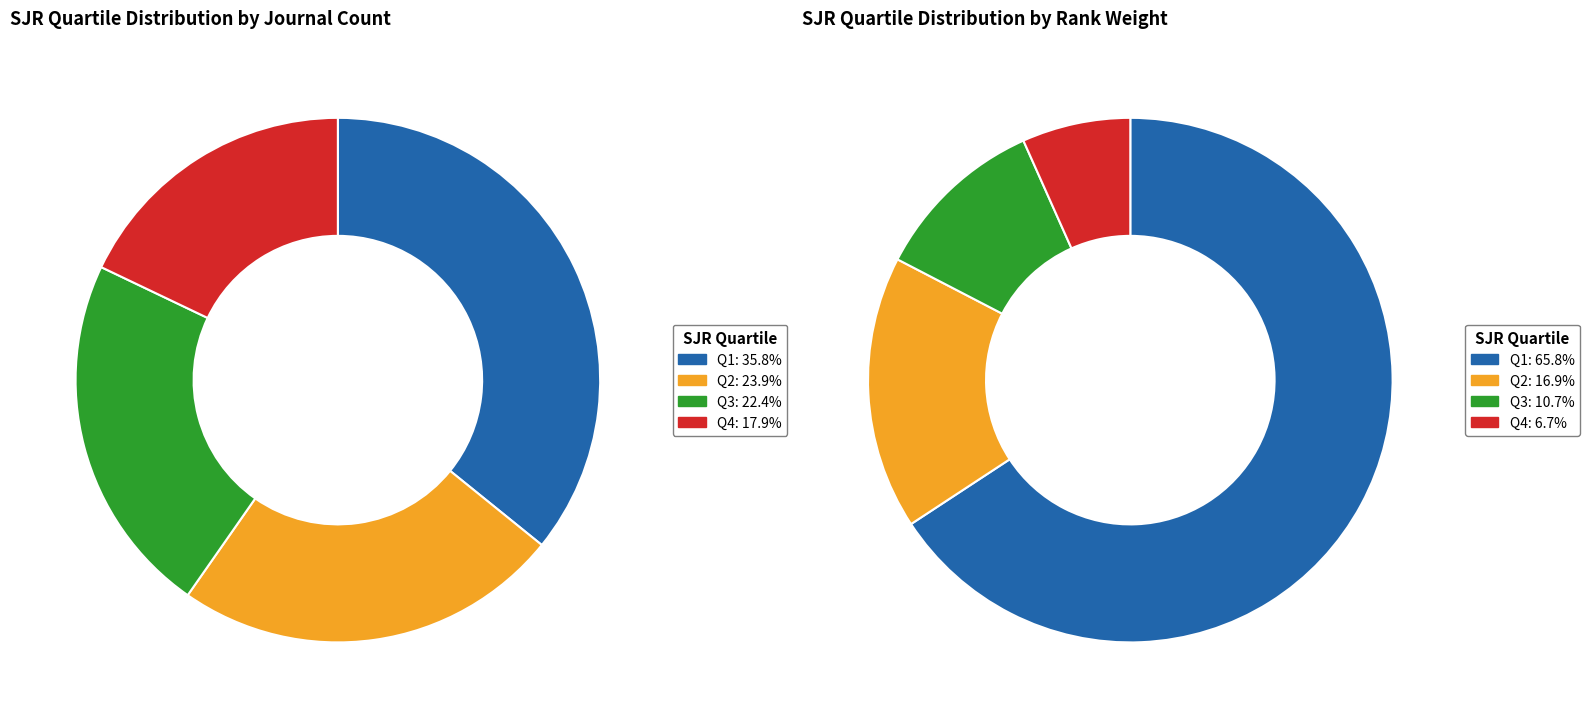

What percentage is the Q4 slice, to the nearest percent?

18%